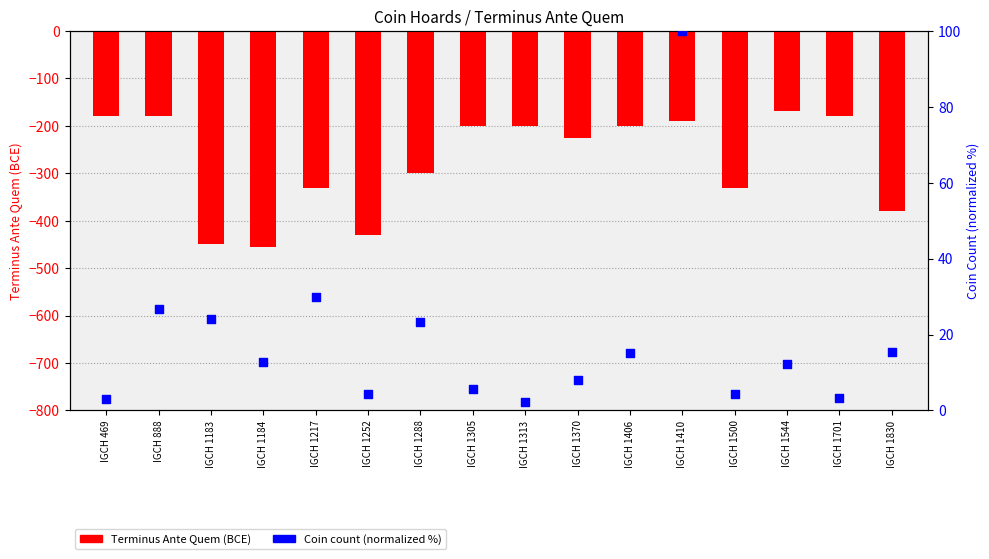

Is the value of Terminus Ante Quem (BCE) at IGCH 1830 greater than the value of Coin count (normalized %) at IGCH 1252?

No